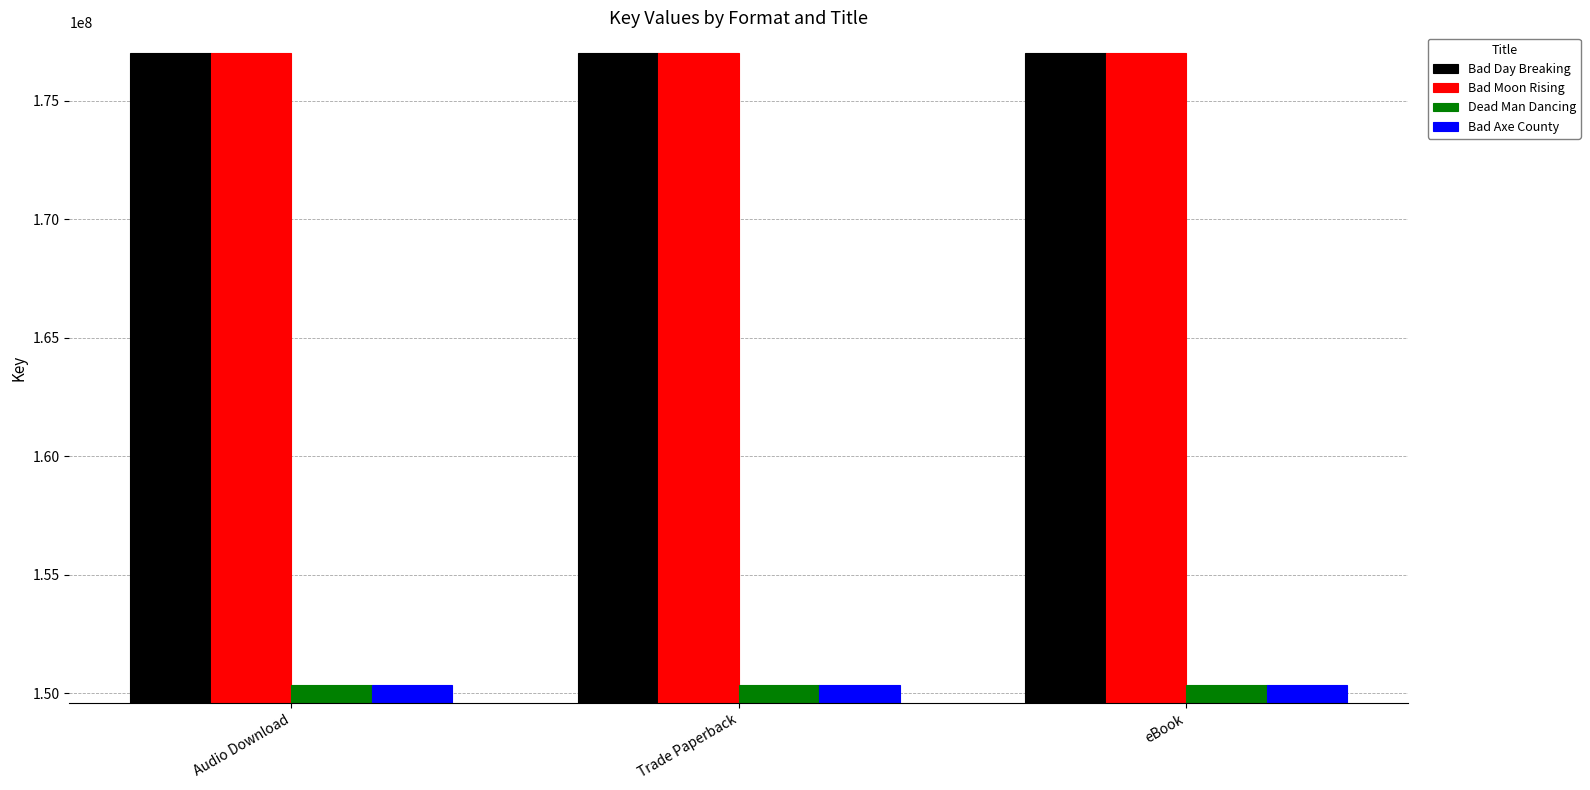

The value of Bad Day Breaking at eBook is 177006906. True or false?

True